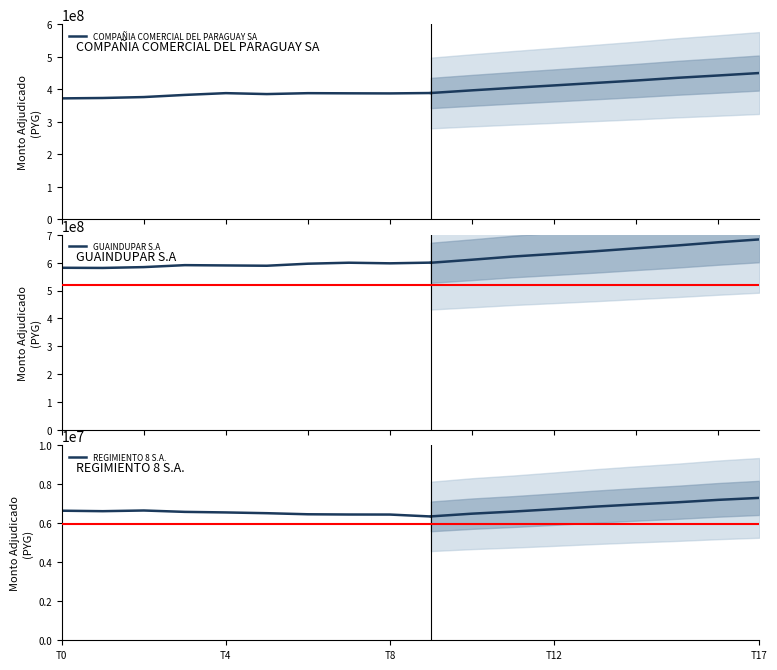

What is the label of the 1st point from the left?

T0